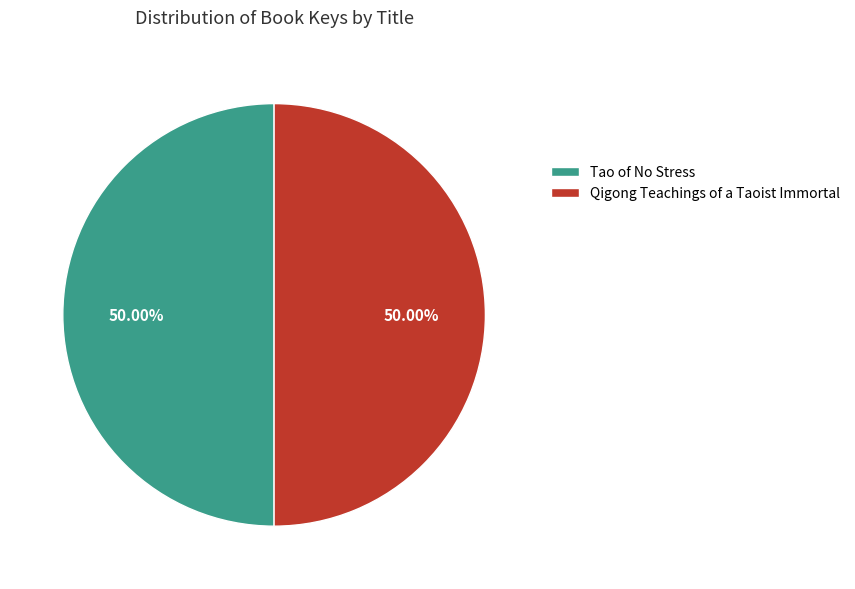

Count the number of slices in the pie.

2